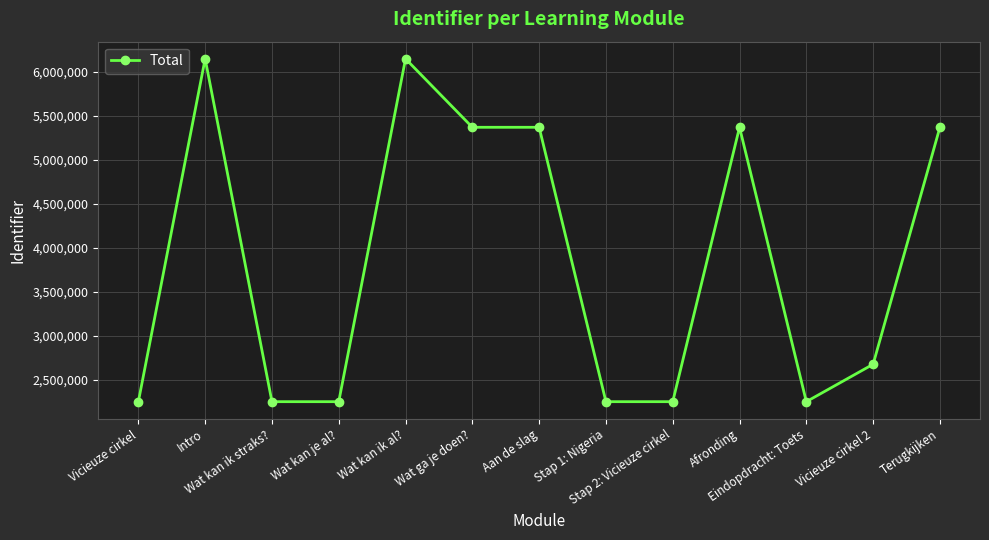

What is the label of the 5th point from the left?

Wat kan ik al?